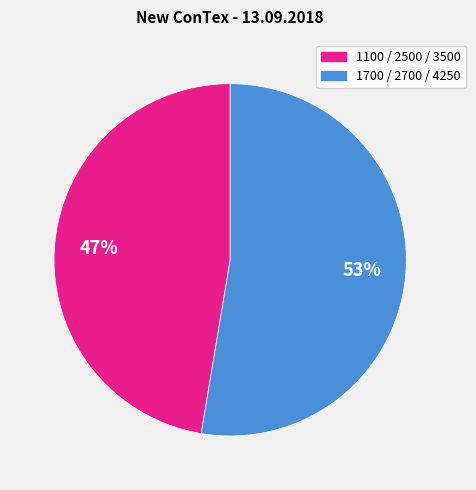

To the nearest percent, what is the average slice percentage?

50%